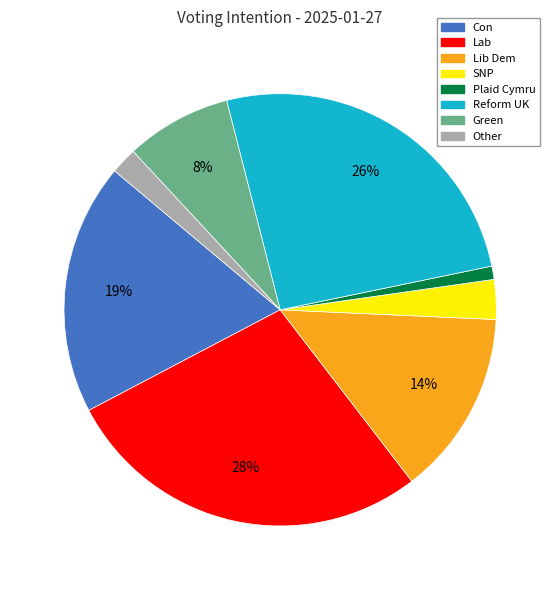

Is the sum of Lab and SNP greater than half?

No